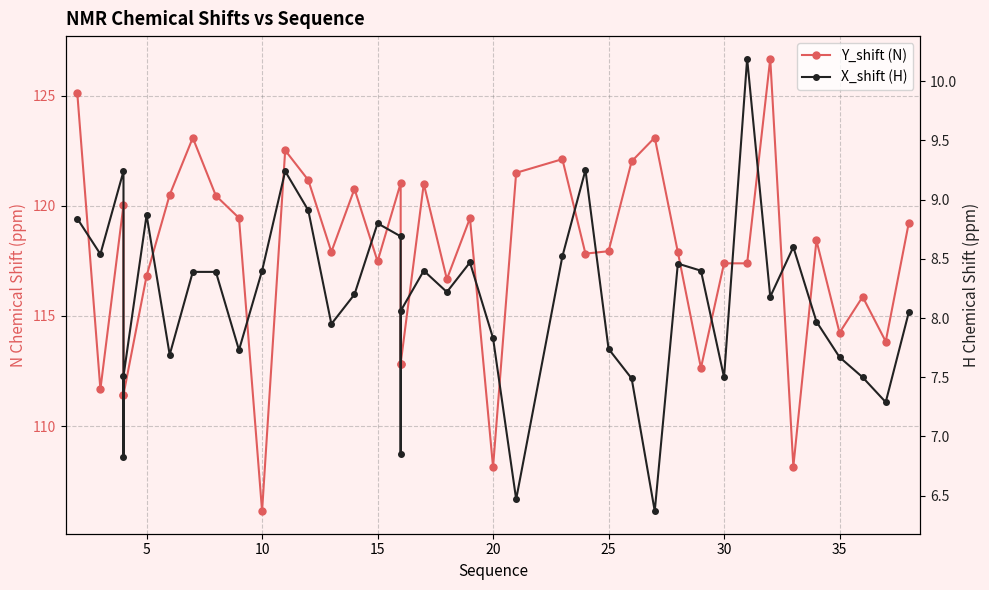

Reading right to left, transcribe all the data shown in this chart.

Y_shift (N): 119.2	113.8	115.9	114.2	118.4	108.2	126.7	117.4	117.4	112.6	117.9	123.1	122.0	117.9	117.8	122.1	121.5	108.1	119.4	116.7	121.0	112.8	112.8	121.0	117.5	120.8	117.9	121.2	122.5	106.1	119.5	120.5	123.1	120.5	116.8	111.4	111.4	120.0	111.7	125.1
X_shift (H): 8.1	7.3	7.5	7.7	8.0	8.6	8.2	10.2	7.5	8.4	8.5	6.4	7.5	7.7	9.2	8.5	6.5	7.8	8.5	8.2	8.4	8.1	6.8	8.7	8.8	8.2	8.0	8.9	9.2	8.4	7.7	8.4	8.4	7.7	8.9	7.5	6.8	9.2	8.5	8.8